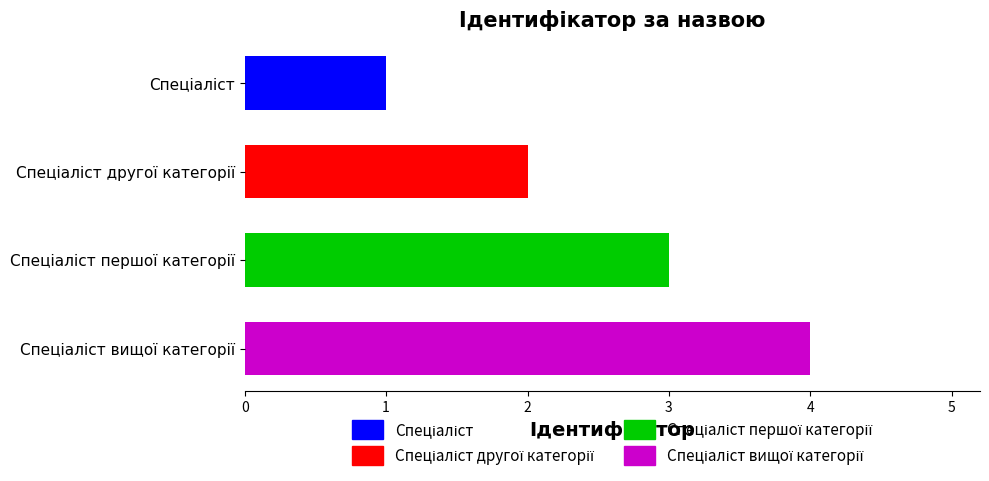

What is the sum of all values?

10